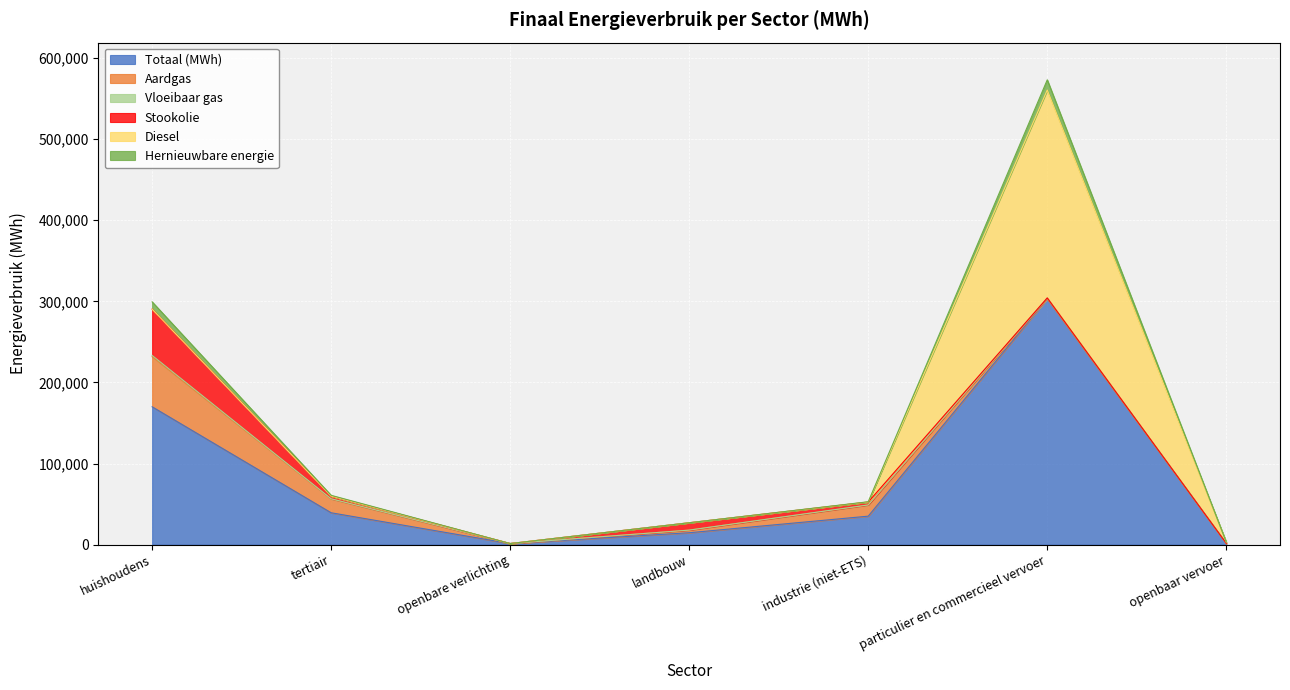

How many interior local peaks does the Totaal (MWh) series have?

1